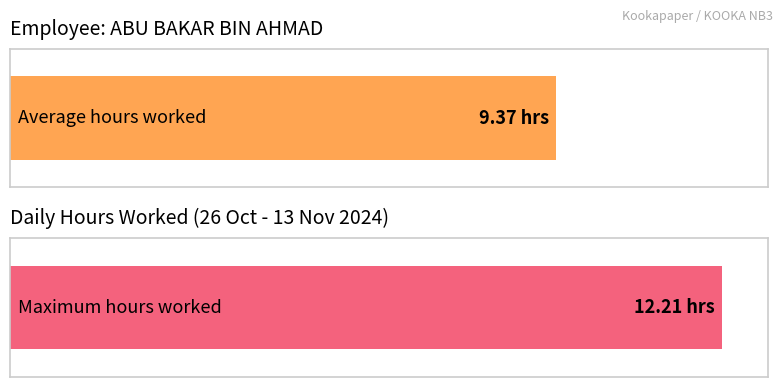

Are the bars horizontal?

Yes